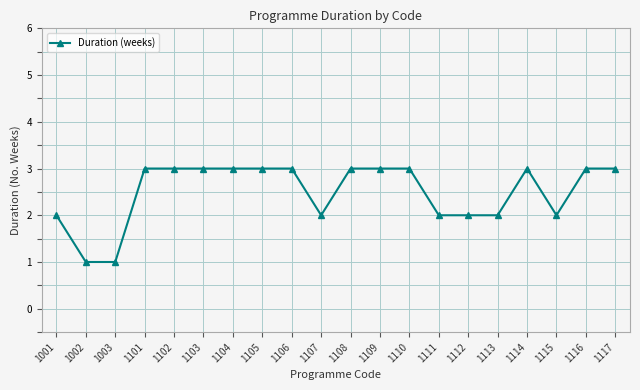

Between 1111 and 1105, which is larger?

1105